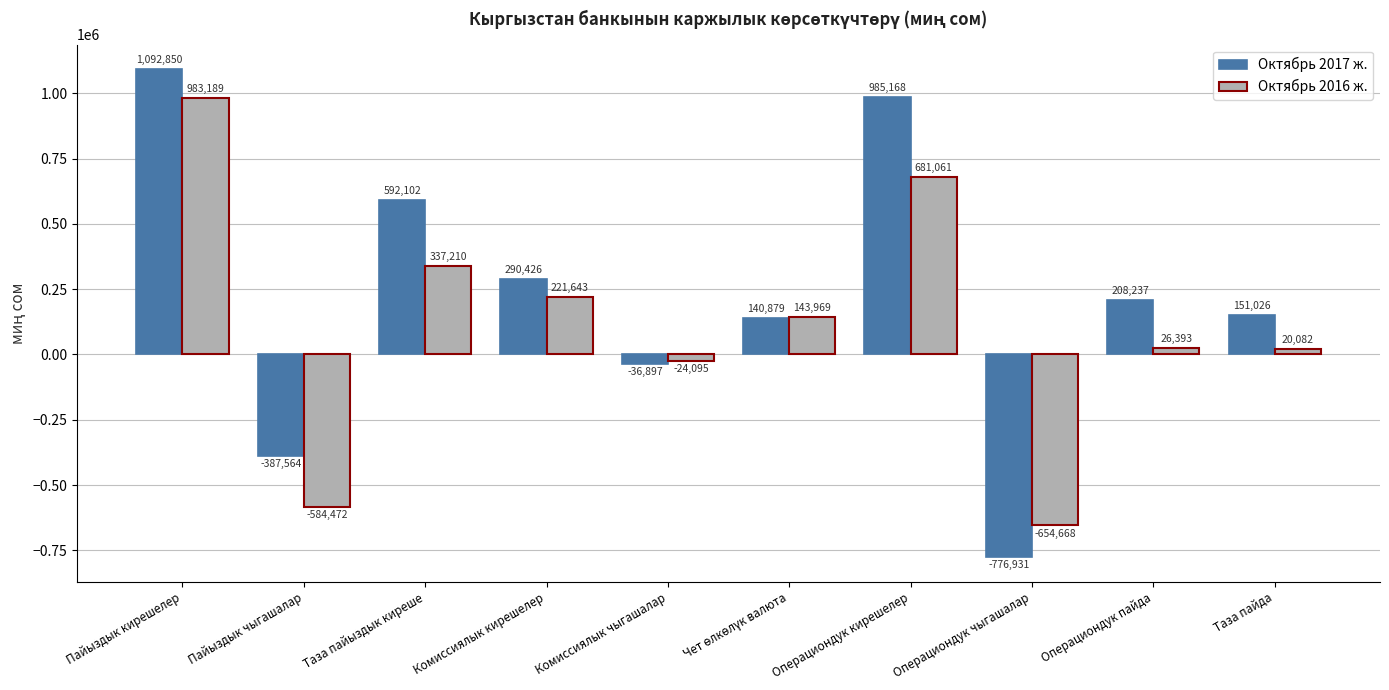

At Операциондук пайда, list the series in order from largest to smallest.

Октябрь 2017 ж., Октябрь 2016 ж.